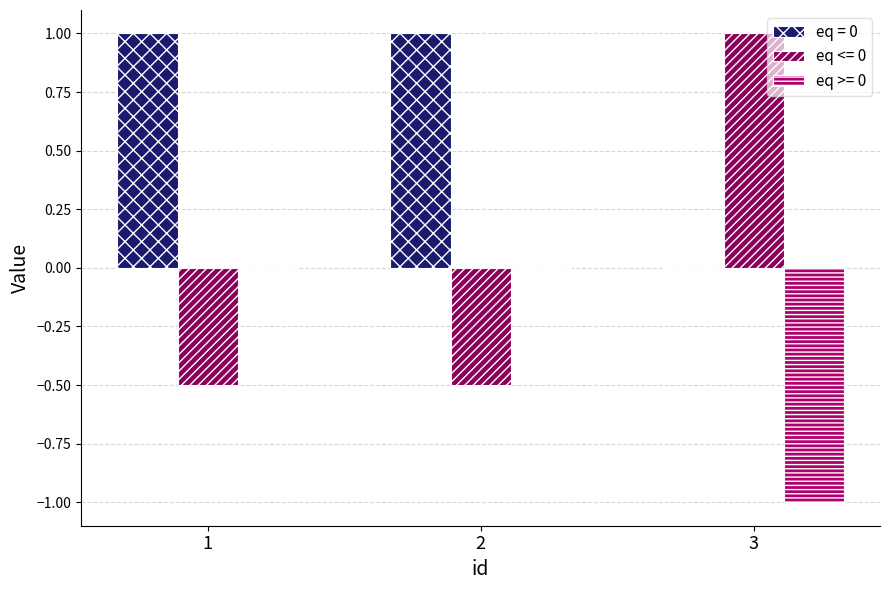

Which series changed the most between 1 and 3?

eq <= 0